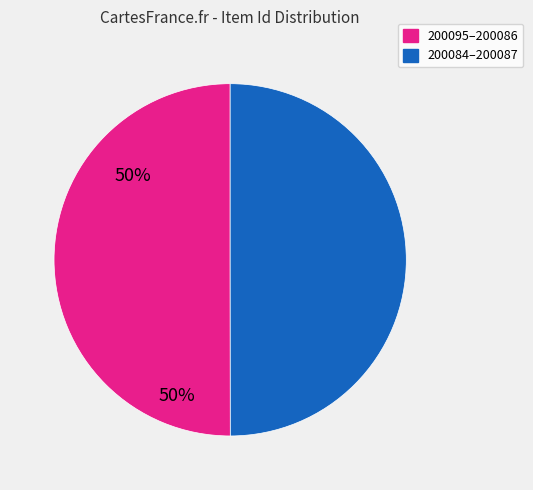

Does any single category account for the majority?

No